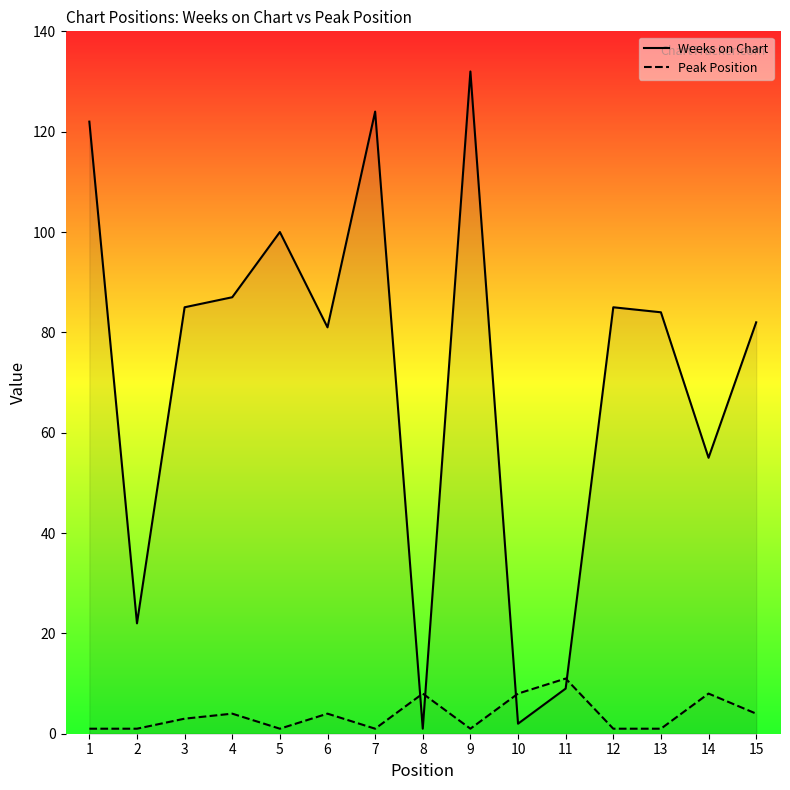

List the series in order of their overall mean, highest first.

Weeks on Chart, Peak Position